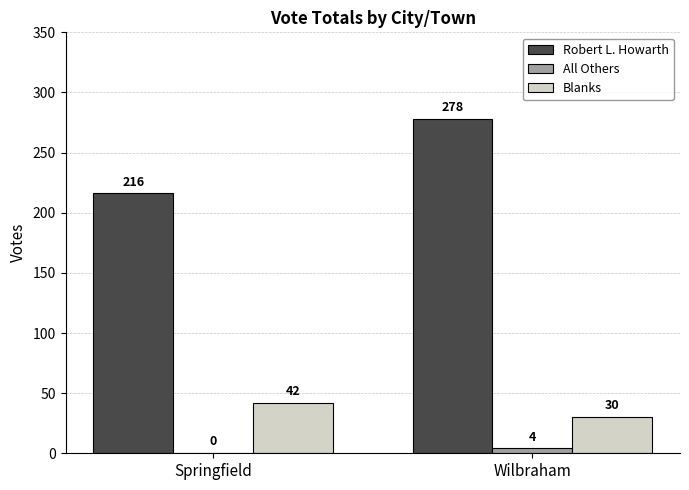

Where is Robert L. Howarth nearest to the value 247?

Springfield